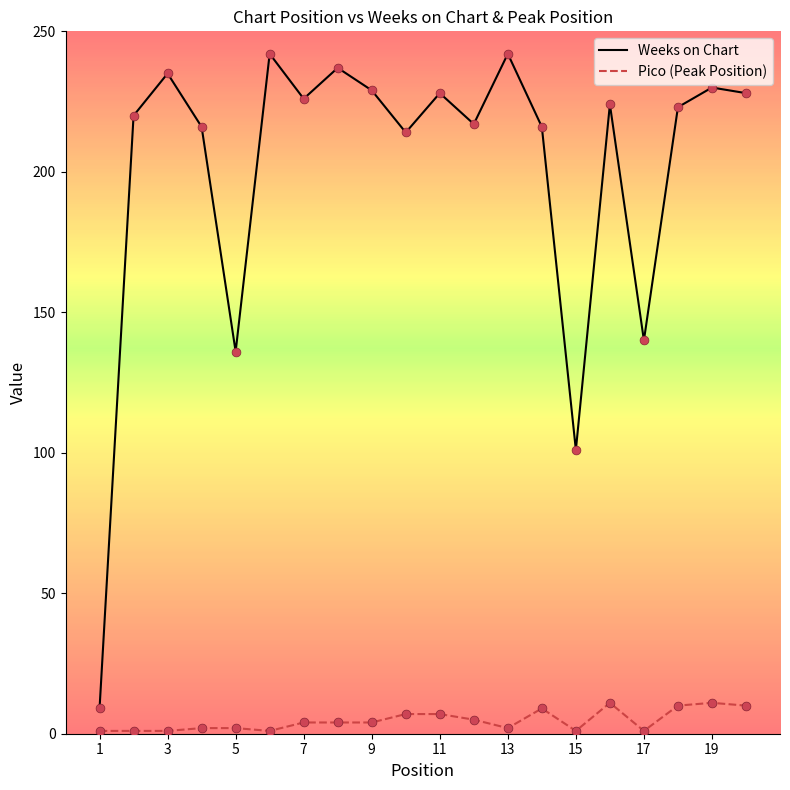

Which series has the largest range (max minus min)?

Weeks on Chart